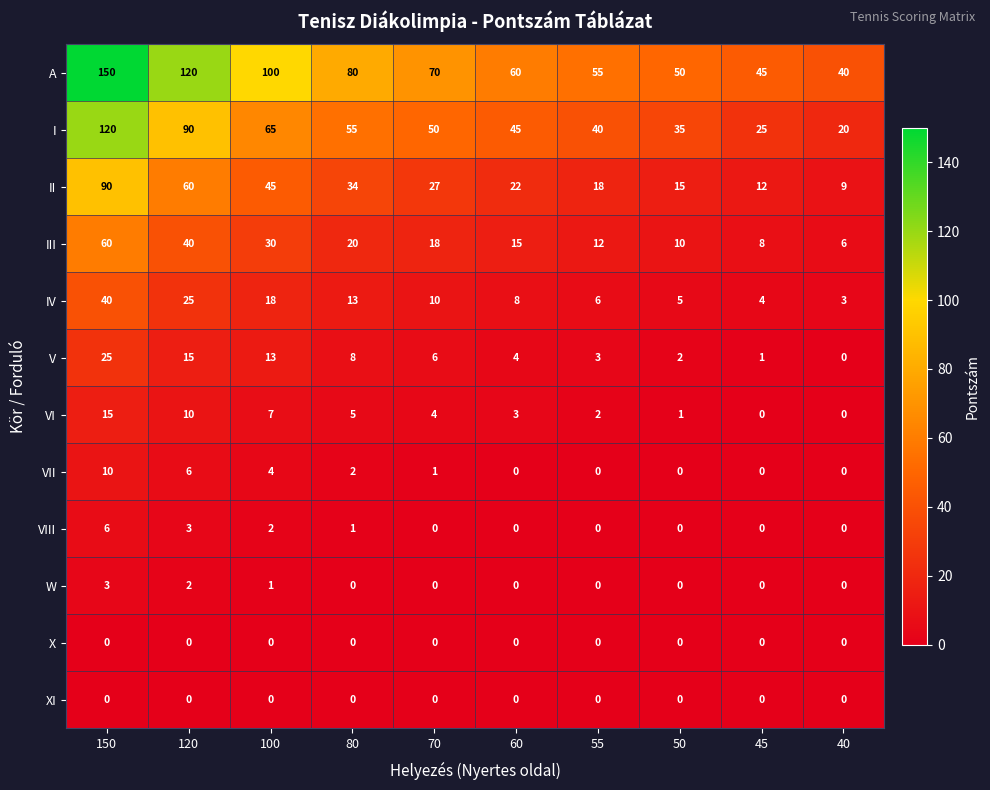

The value of IV at 55 is 4. True or false?

False